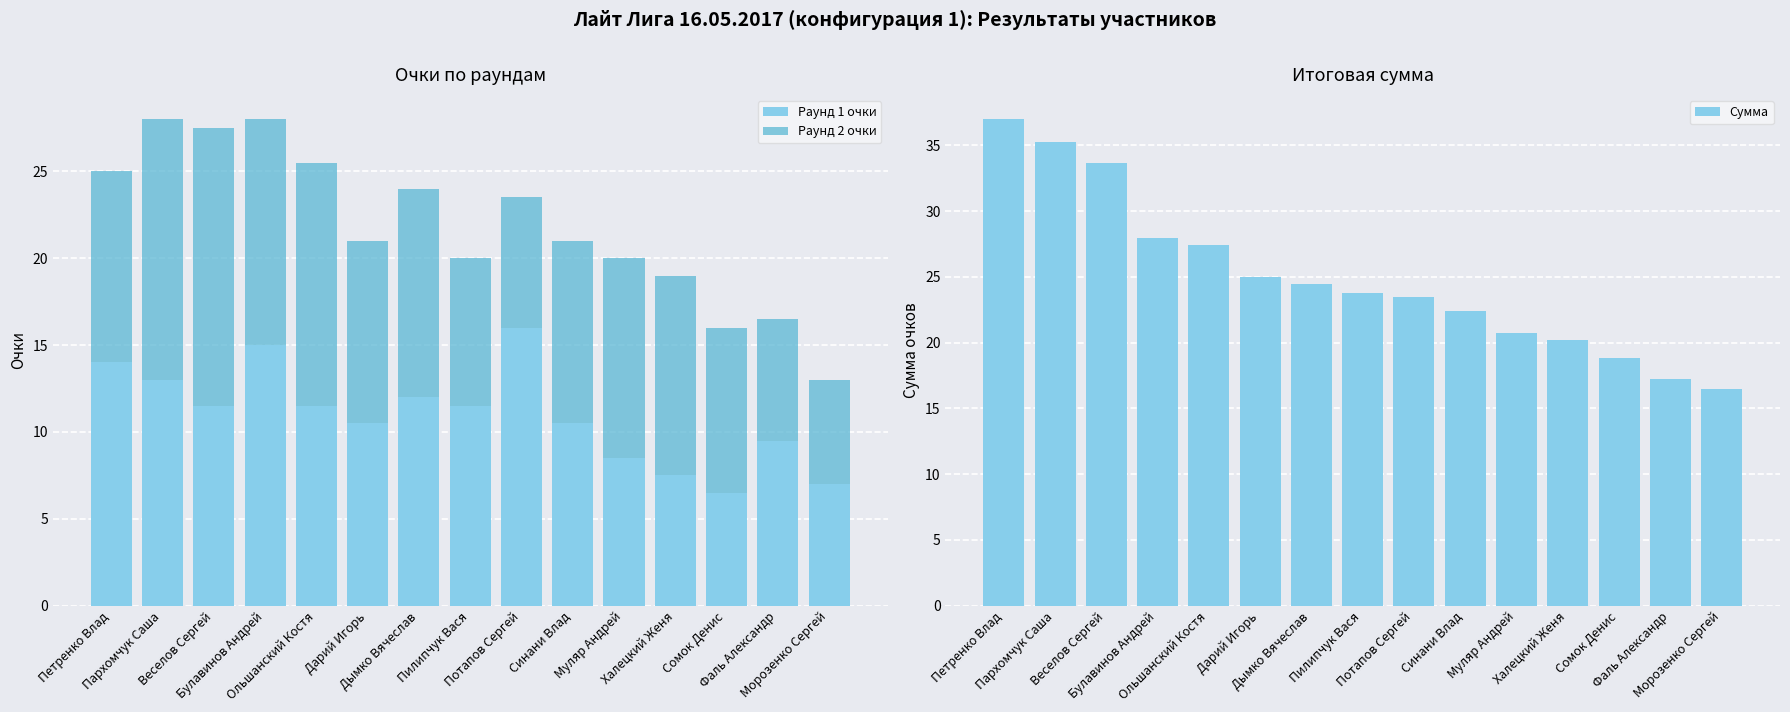

Reading right to left, what are all the values shown in this chart?

Раунд 1 очки: Морозенко Сергей=7.0	Фаль Александр=9.5	Сомок Денис=6.5	Халецкий Женя=7.5	Муляр Андрей=8.5	Синани Влад=10.5	Потапов Сергей=16.0	Пилипчук Вася=11.5	Дымко Вячеслав=12.0	Дарий Игорь=10.5	Ольшанский Костя=11.5	Булавинов Андрей=15.0	Веселов Сергей=11.5	Пархомчук Саша=13.0	Петренко Влад=14.0
Раунд 2 очки: Морозенко Сергей=6.0	Фаль Александр=7.0	Сомок Денис=9.5	Халецкий Женя=11.5	Муляр Андрей=11.5	Синани Влад=10.5	Потапов Сергей=7.5	Пилипчук Вася=8.5	Дымко Вячеслав=12.0	Дарий Игорь=10.5	Ольшанский Костя=14.0	Булавинов Андрей=13.0	Веселов Сергей=16.0	Пархомчук Саша=15.0	Петренко Влад=11.0
Сумма: Морозенко Сергей=16.5	Фаль Александр=17.2	Сомок Денис=18.8	Халецкий Женя=20.2	Муляр Андрей=20.7	Синани Влад=22.4	Потапов Сергей=23.5	Пилипчук Вася=23.8	Дымко Вячеслав=24.5	Дарий Игорь=25.0	Ольшанский Костя=27.4	Булавинов Андрей=28.0	Веселов Сергей=33.7	Пархомчук Саша=35.3	Петренко Влад=37.0